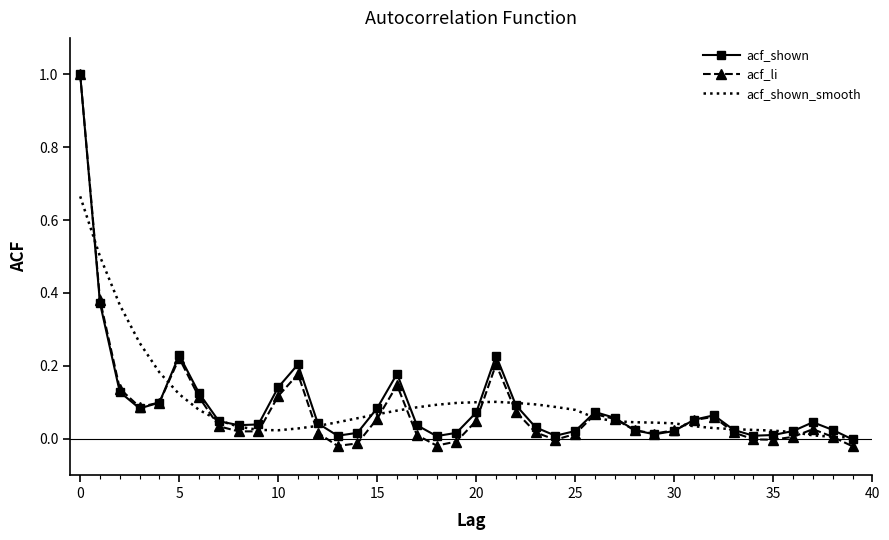

What is the highest value of the acf_li series?

1.0